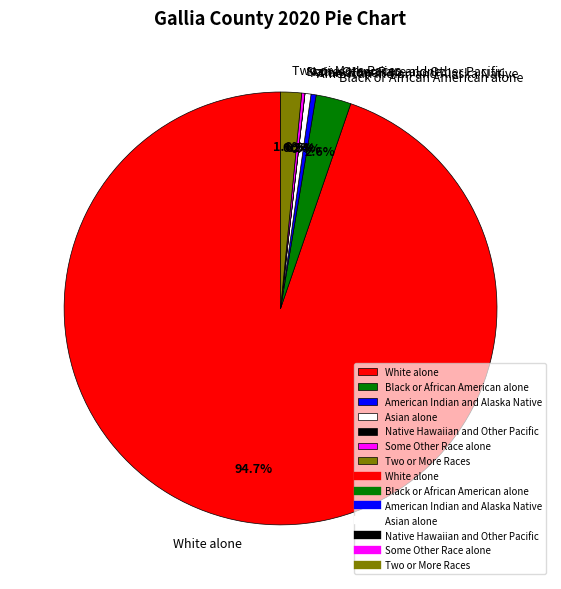

To the nearest percent, what portion does Two or More Races represent?

2%